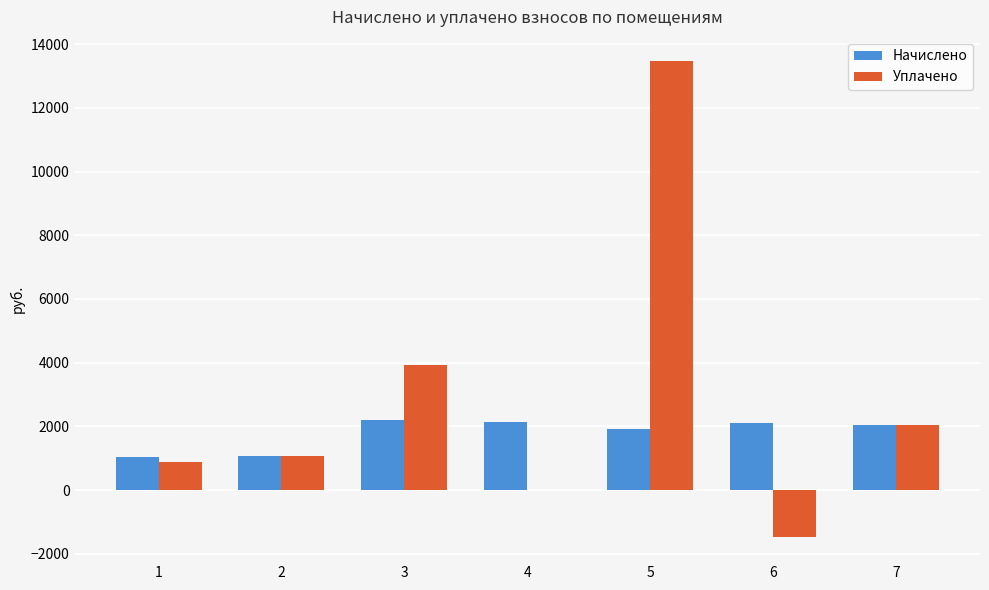

What is the difference between the Уплачено values at 3 and 5?

9543.2